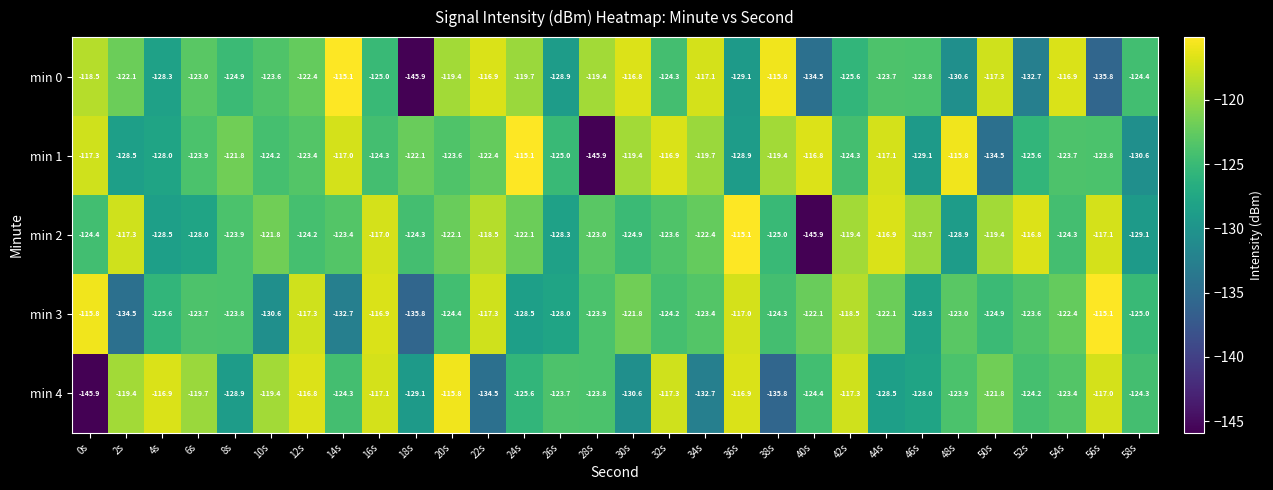

Between 6s and 18s, which series saw the biggest shift?

min 0